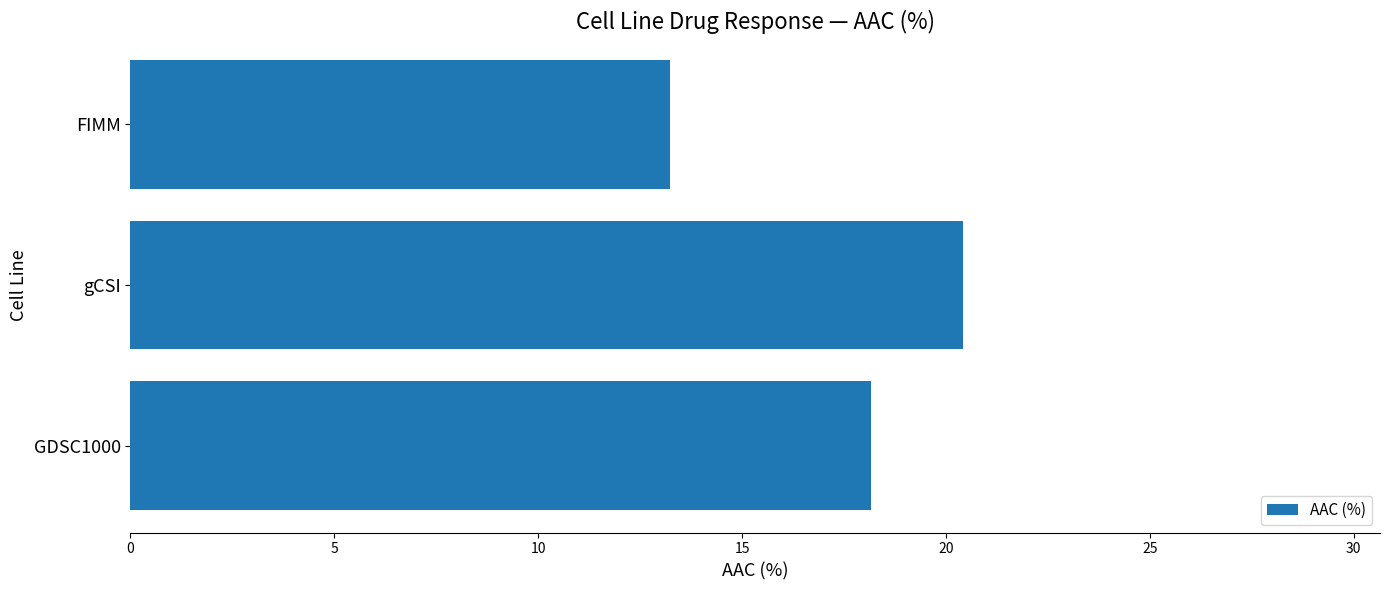

List the labels in order of value, smallest first.

FIMM, GDSC1000, gCSI